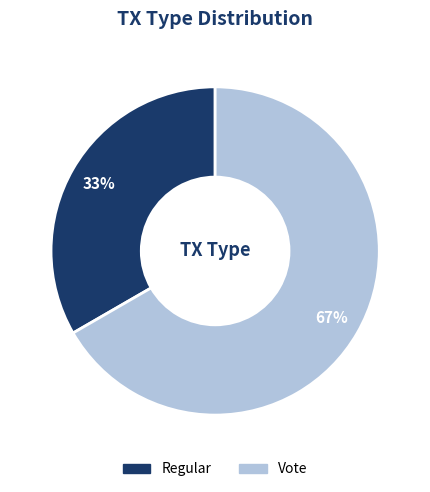

Do Regular and Vote together represent more than half of the pie?

Yes